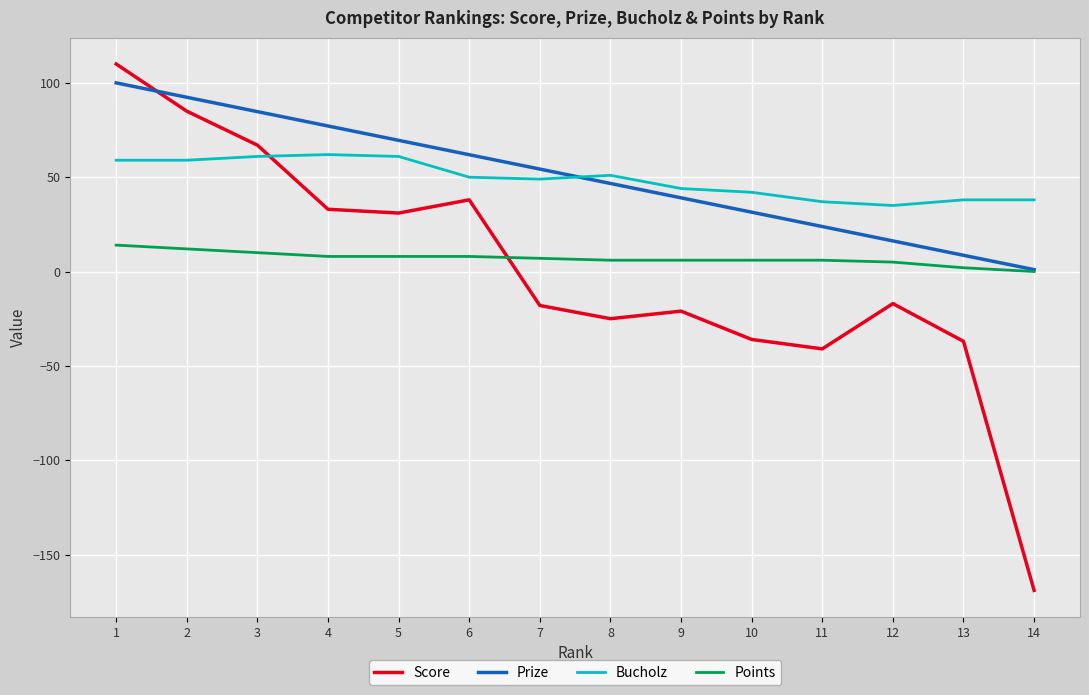

Rank the categories by Prize value from lowest to highest.

14, 13, 12, 11, 10, 9, 8, 7, 6, 5, 4, 3, 2, 1